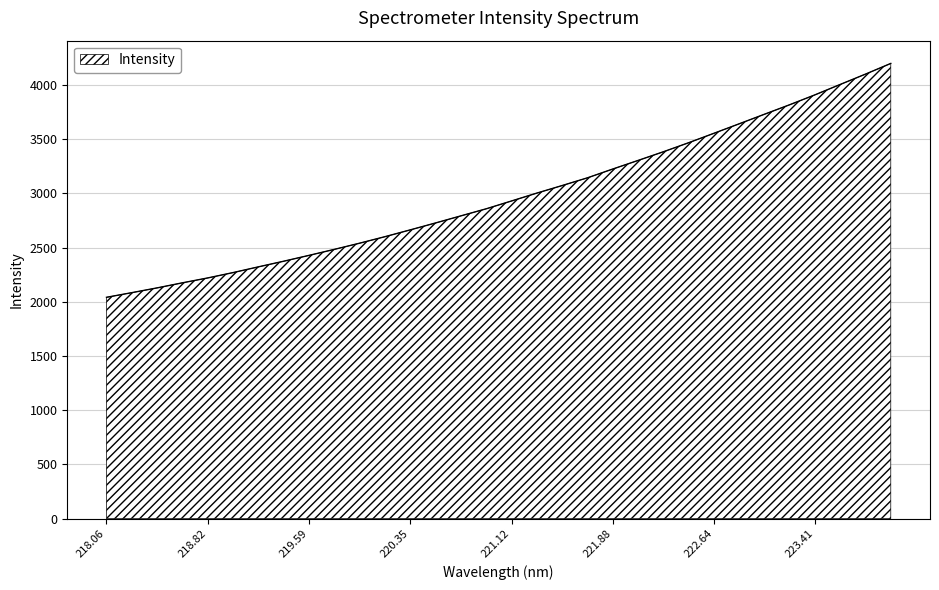

What is the greatest value displayed?

4199.2